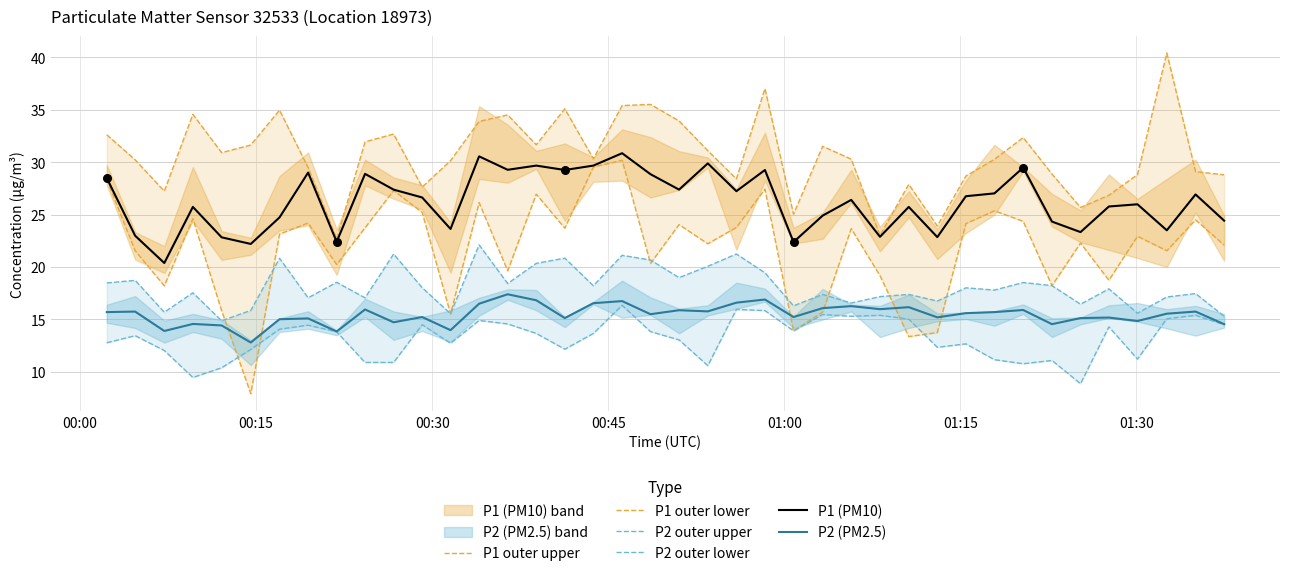

True or false: P1 (PM10) and P2 (PM2.5) cross at least once.

False